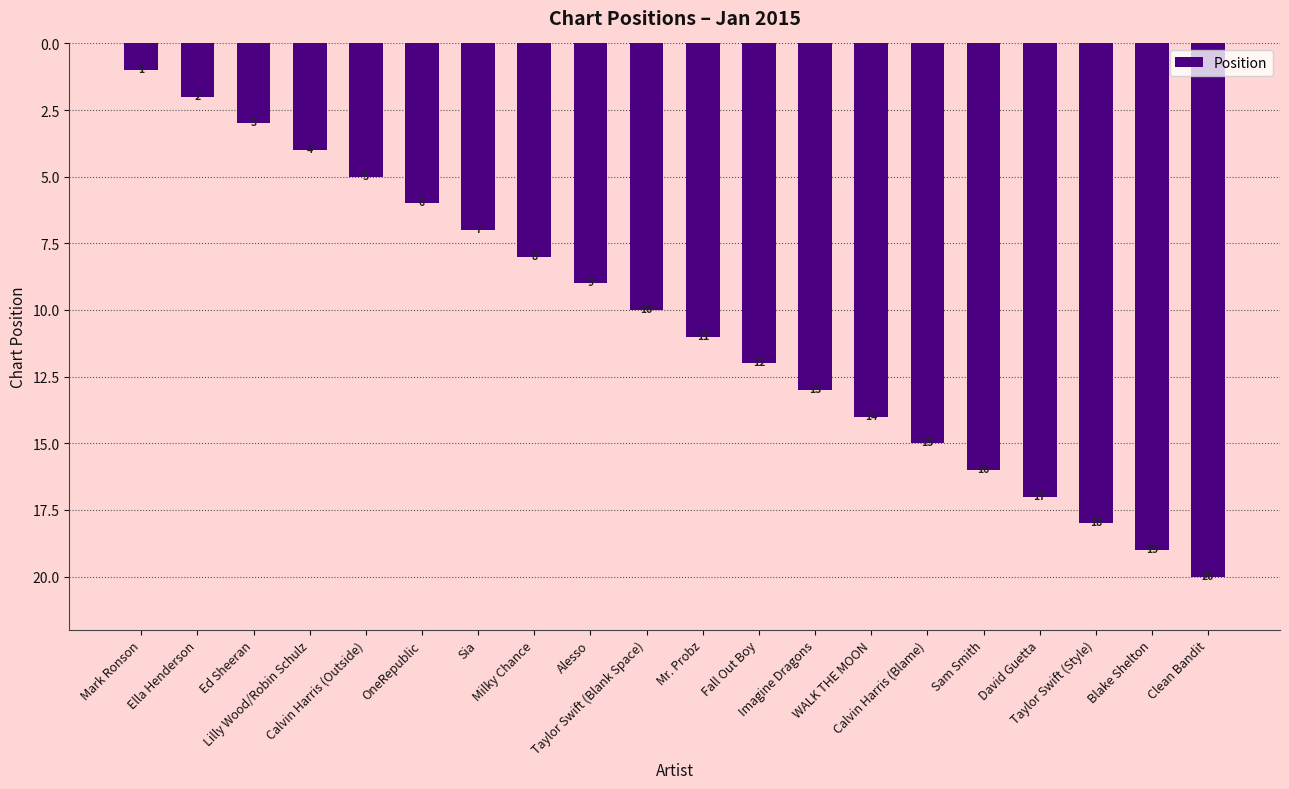

What value does the data have at Sia, to the nearest 5?

5